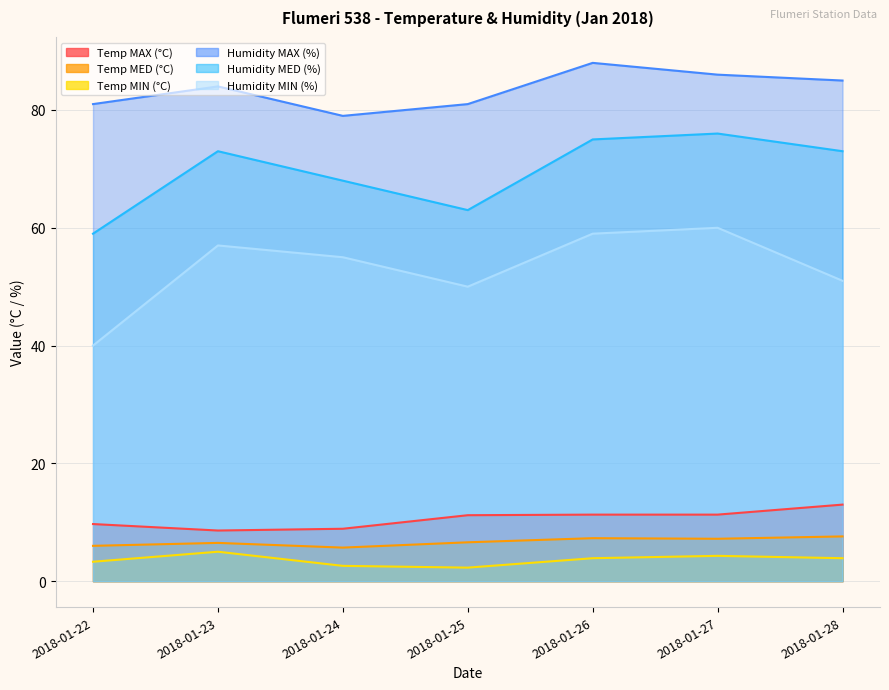

Does the chart display data point markers on the line(s)?

No